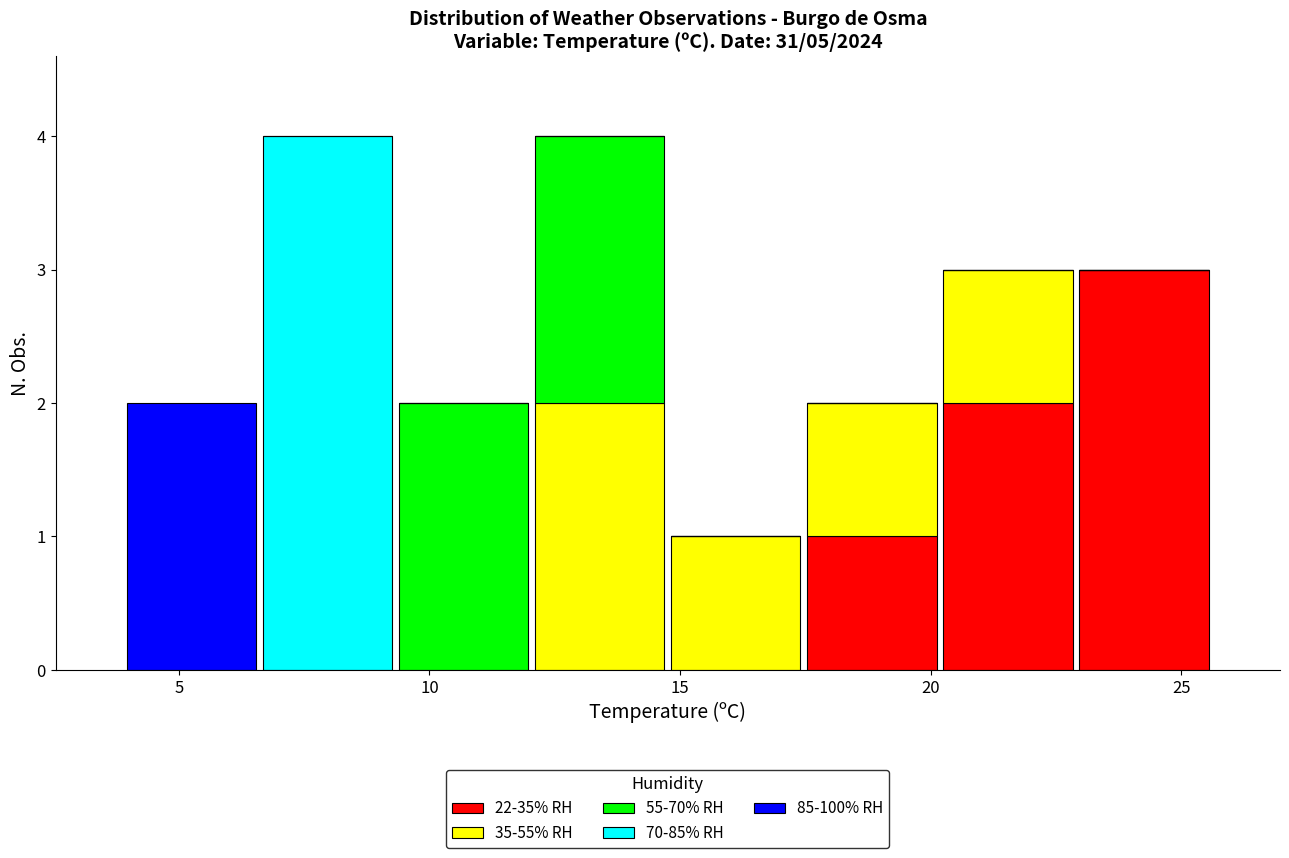

What is the total height of the stacked bar covering 20.0 to 23.0 on the x-axis? Neither the bar edges nor the heights are printed on the chart, so give them approximately, as read against the axes.

3